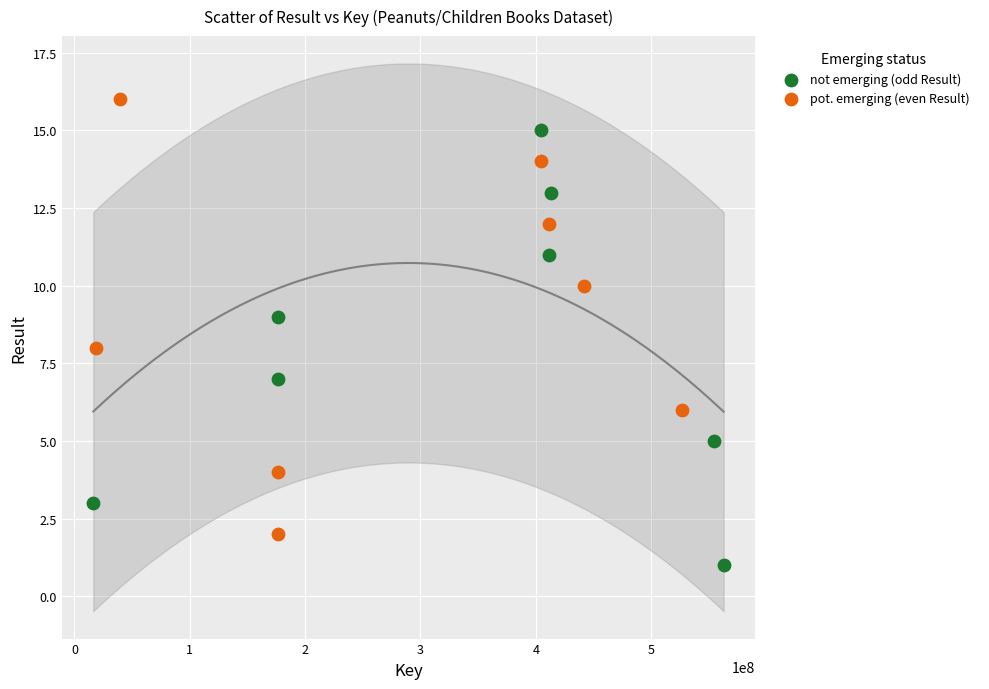

Which series contains the lowest Y value?

not emerging (odd Result)